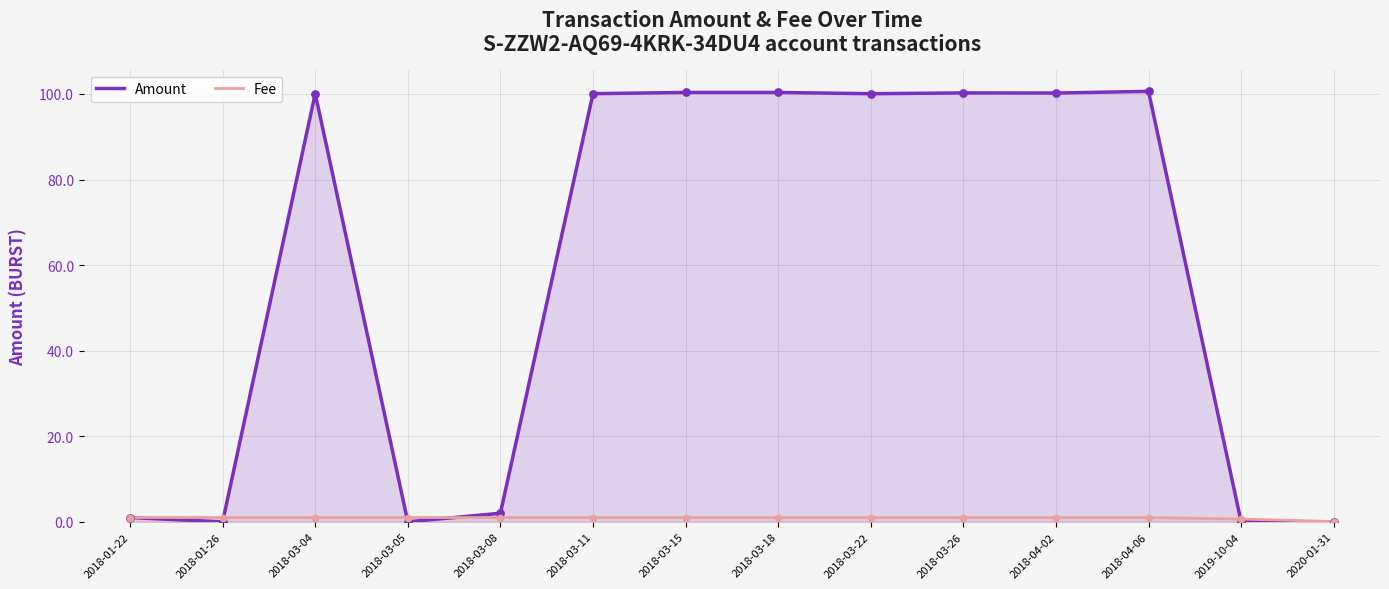

Which series has the largest total across all categories?

Amount